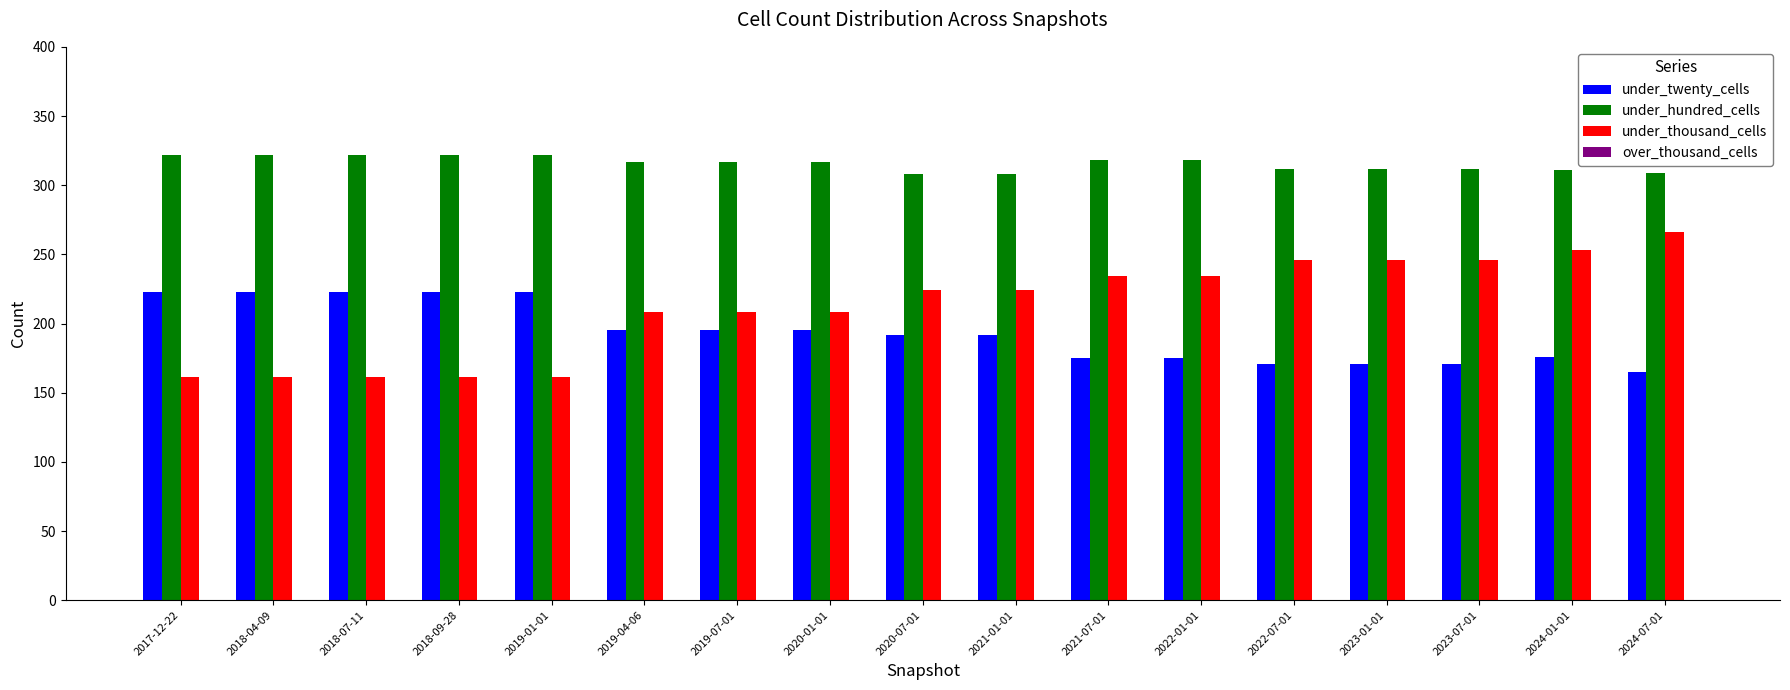

Is the value of under_hundred_cells at 2020-01-01 greater than the value of under_thousand_cells at 2018-09-28?

Yes